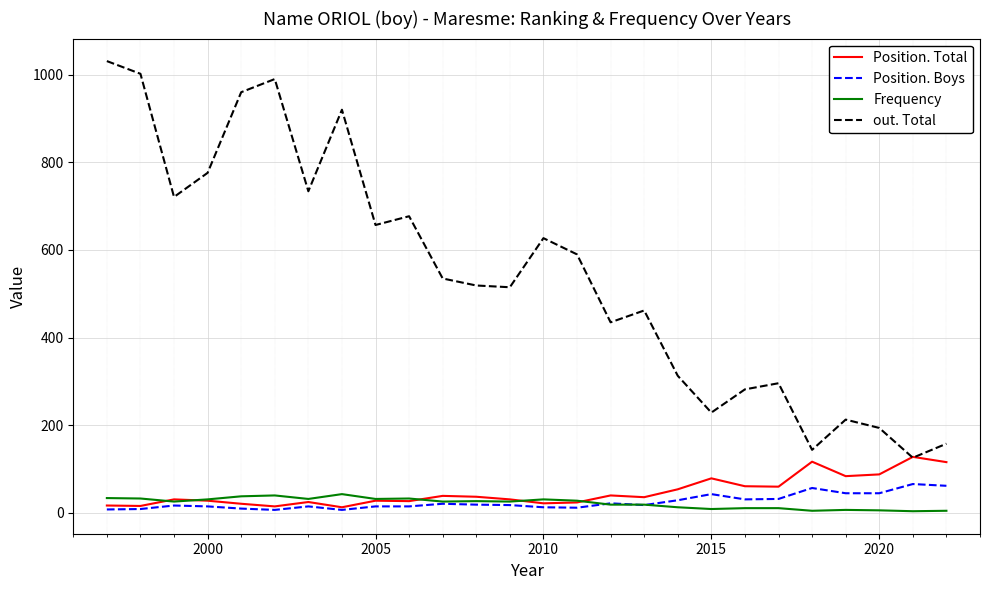

True or false: out. Total and Position. Boys intersect in this chart.

False